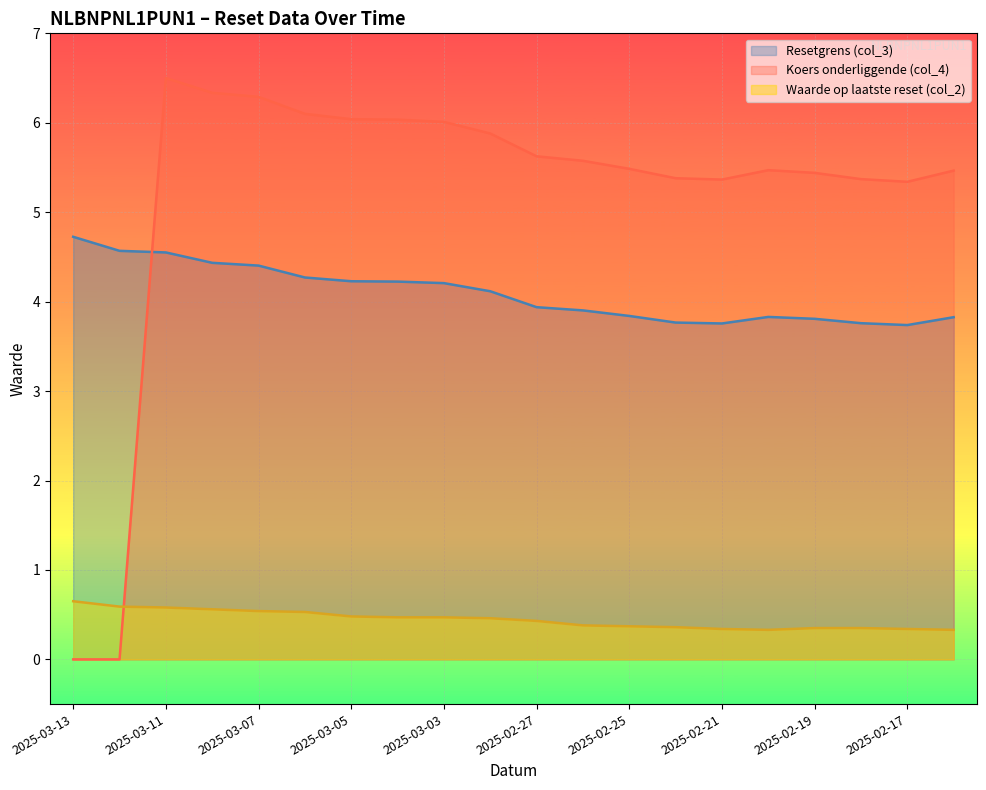

Is the value of Koers onderliggende (col_4) at 2025-03-03 greater than the value of Waarde op laatste reset (col_2) at 2025-03-10?

Yes